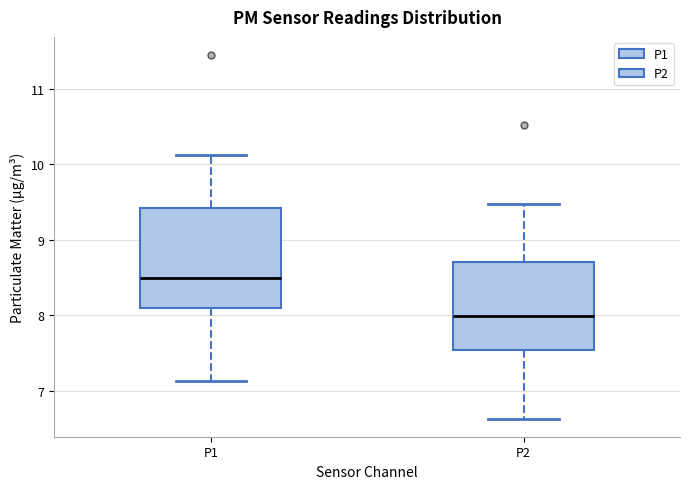

Which box is the tallest, from its lower edge to its upper edge?

P1